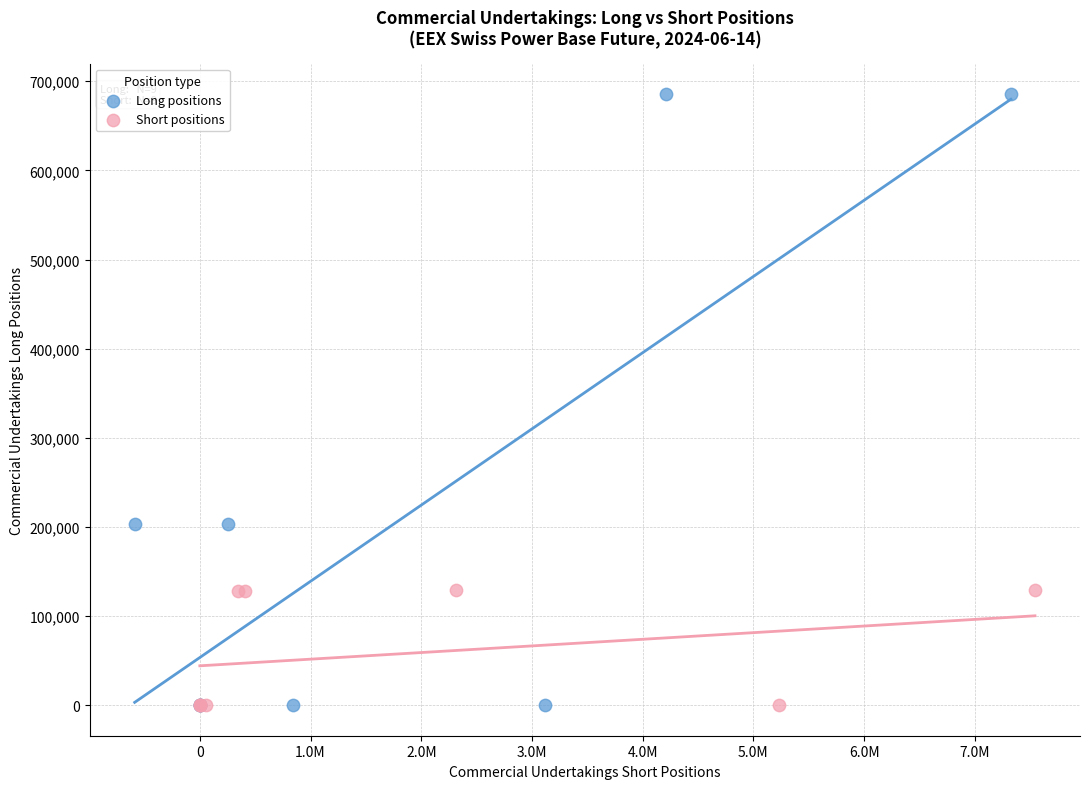

Which series reaches the maximum Y coordinate?

Long positions